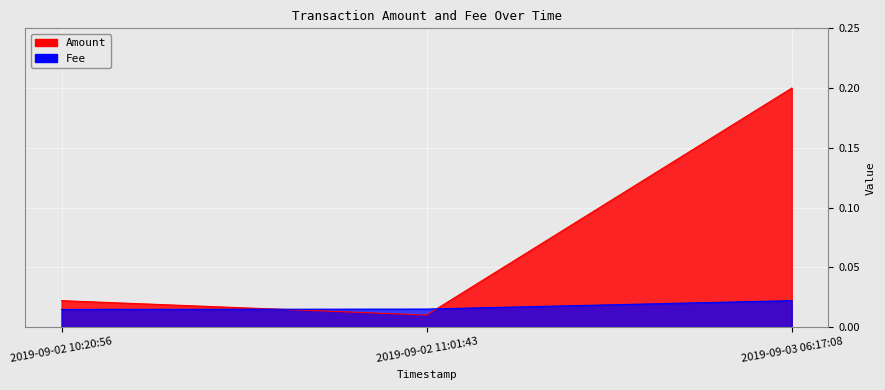

What is the label of the 2nd point from the left?

2019-09-02 11:01:43